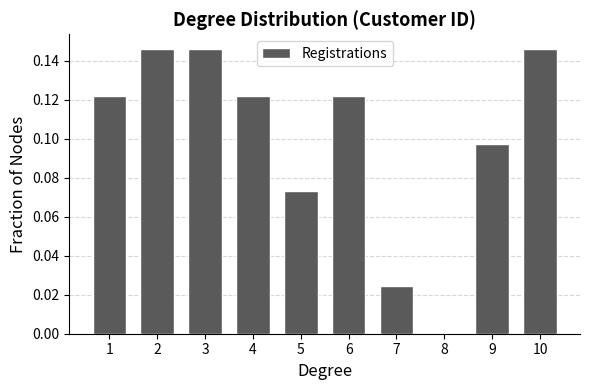

What is the sum of all values?

1.0